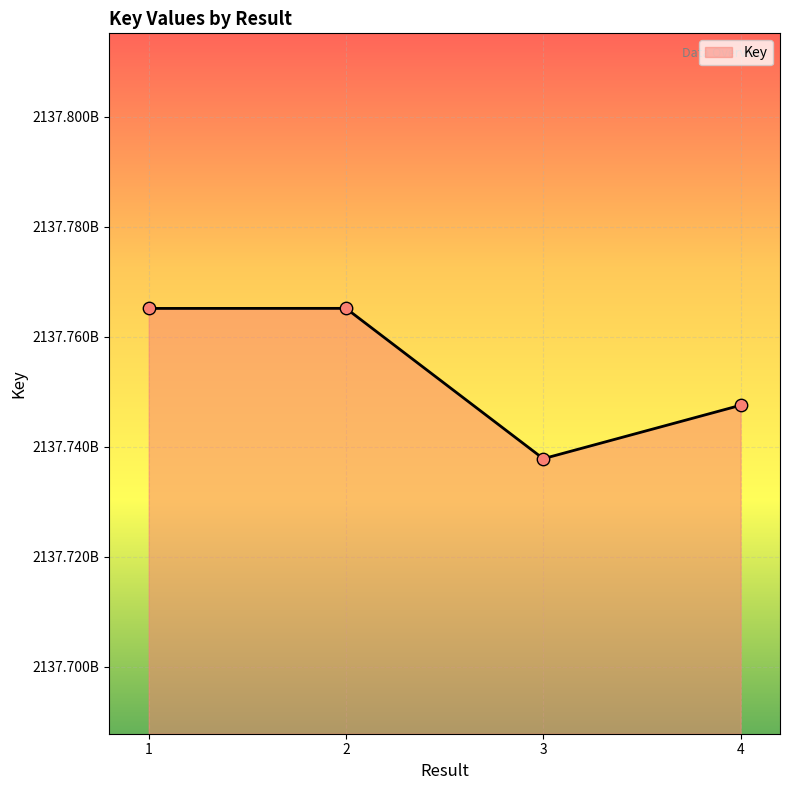

Which has a higher value, 3 or 2?

2